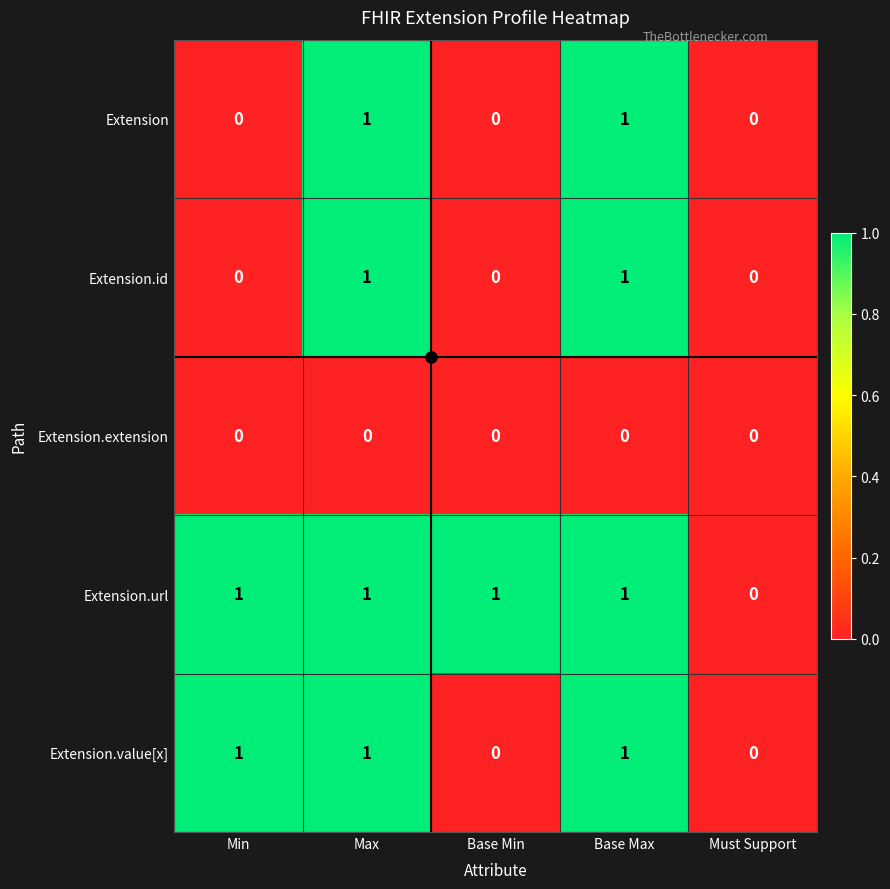

Which series has the largest total across all categories?

Extension.url